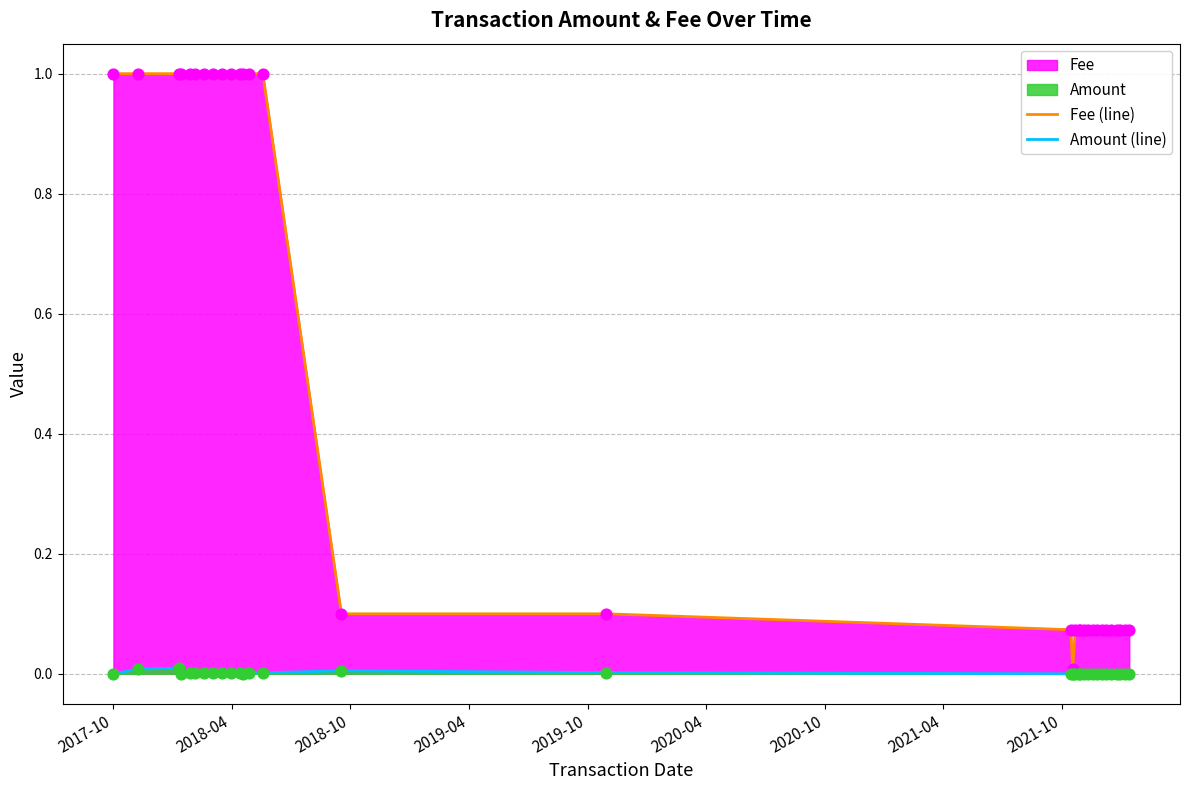

Which series reaches the maximum Y coordinate?

Fee (line)